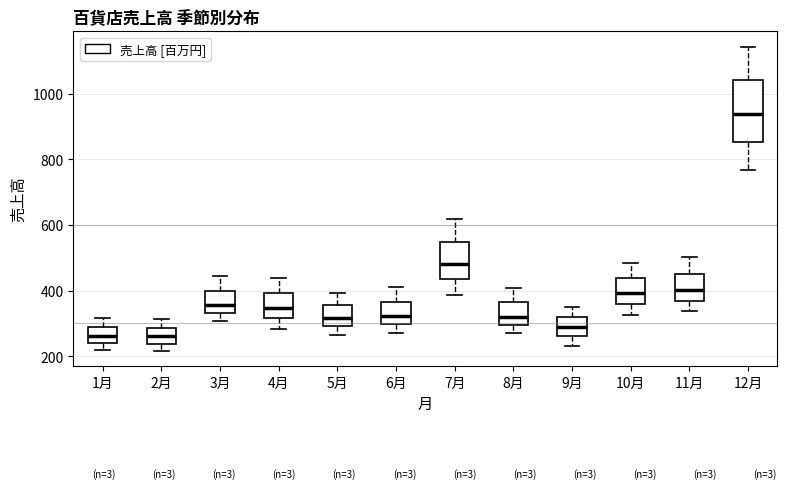

Reading left to right, transcribe this box plot: for each box, give where its median line is, the range the box spans, and where its two whiskers end, as read against the y-axis. The values are not printed on the chart, so give them approximately, as read against the axis.

1月: median 260, box 240 to 280, whiskers 220 to 320
2月: median 260, box 240 to 280, whiskers 220 to 320
3月: median 360, box 340 to 400, whiskers 300 to 440
4月: median 340, box 320 to 400, whiskers 280 to 440
5月: median 320, box 300 to 360, whiskers 260 to 400
6月: median 320, box 300 to 360, whiskers 280 to 420
7月: median 480, box 440 to 540, whiskers 380 to 620
8月: median 320, box 300 to 360, whiskers 280 to 400
9月: median 280, box 260 to 320, whiskers 240 to 340
10月: median 400, box 360 to 440, whiskers 320 to 480
11月: median 400, box 360 to 460, whiskers 340 to 500
12月: median 940, box 860 to 1040, whiskers 760 to 1140